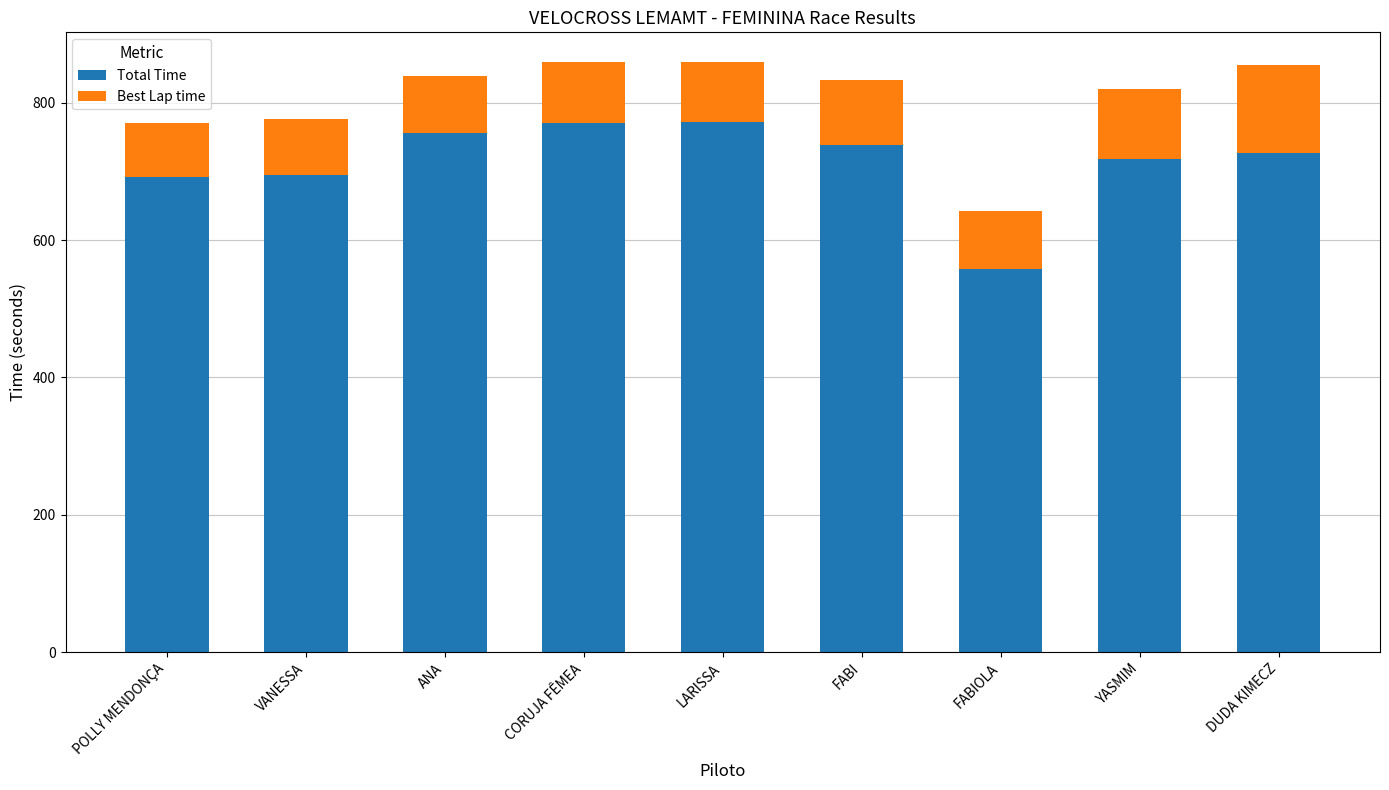

At which label is Total Time closest to 665?

POLLY MENDONÇA